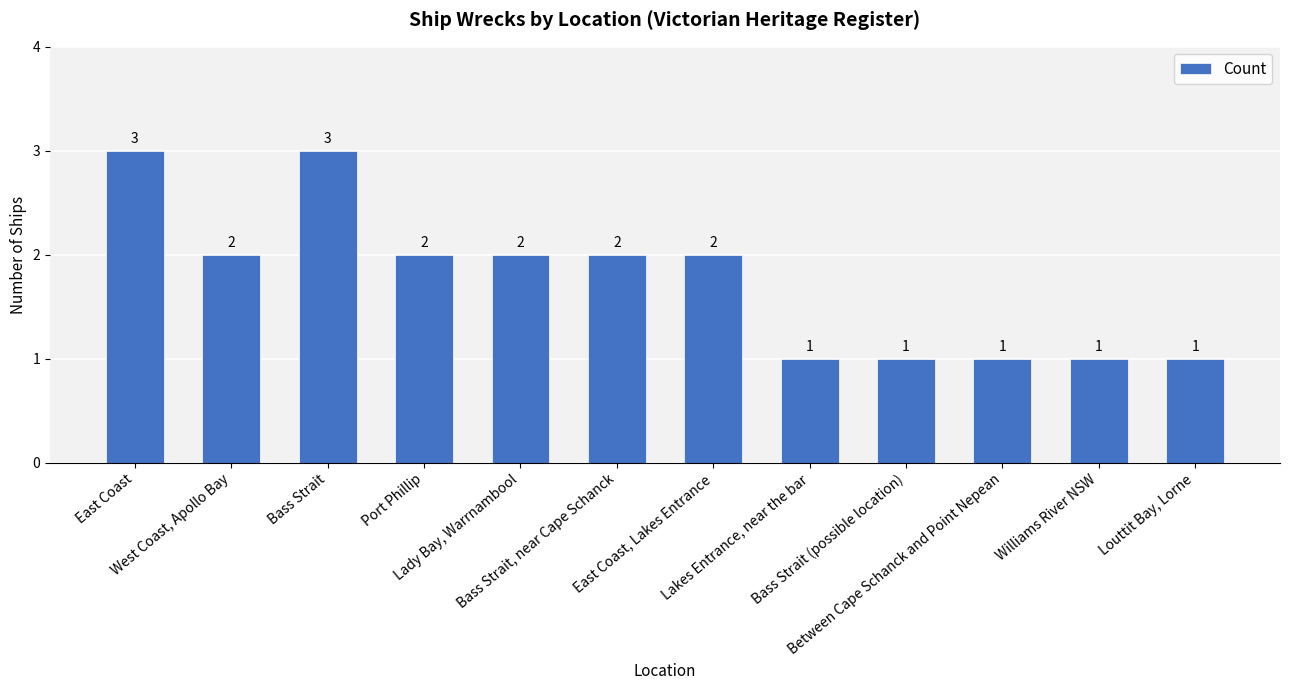

What is the difference between the values at East Coast and Louttit Bay, Lorne?

2